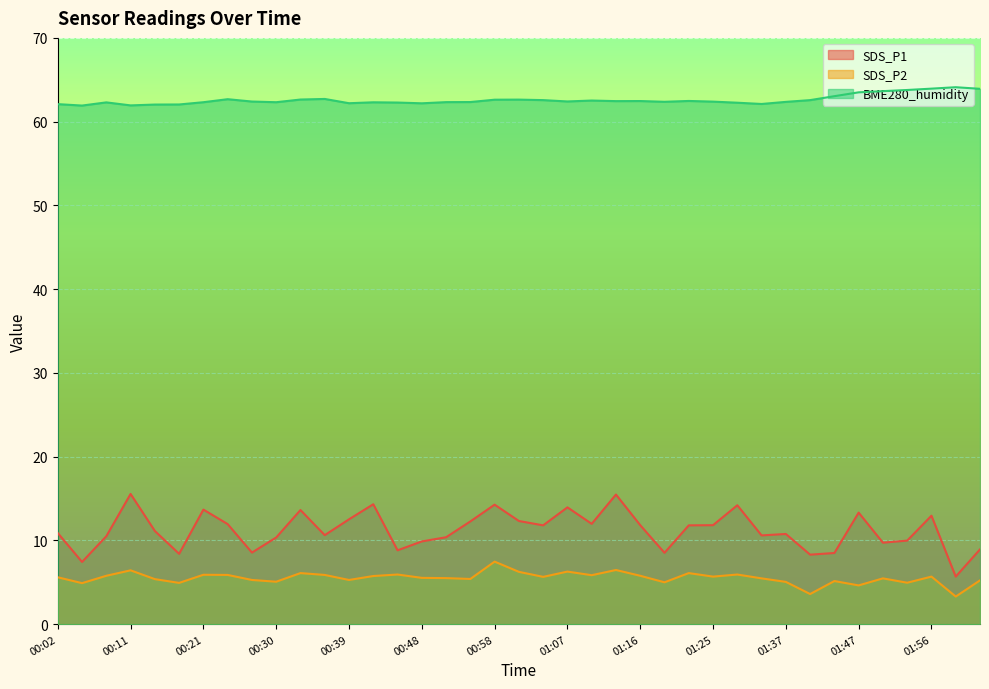

Does the chart display data point markers on the line(s)?

No